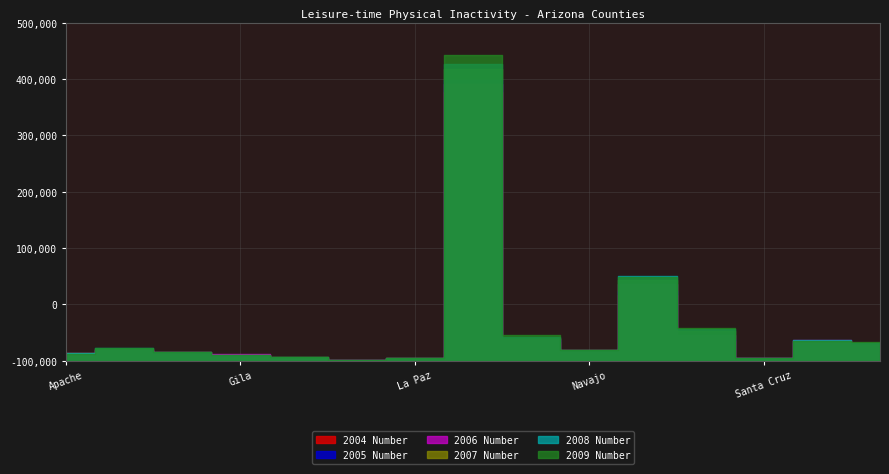

Between which two adjacent categories do 2007 Number and 2009 Number first intersect?

Apache and Cochise